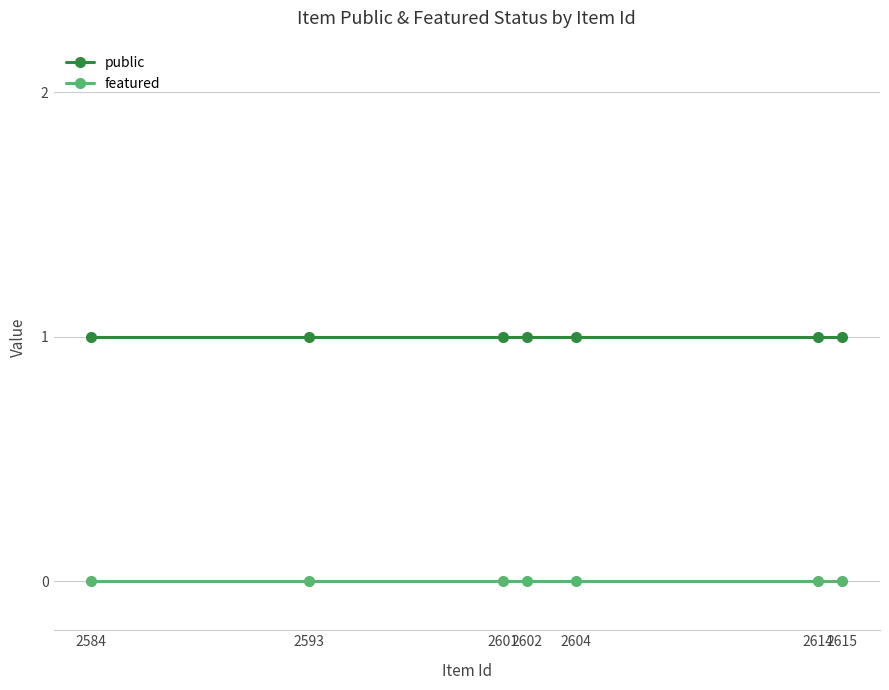

At how many categories does at least one series exceed 0?

7